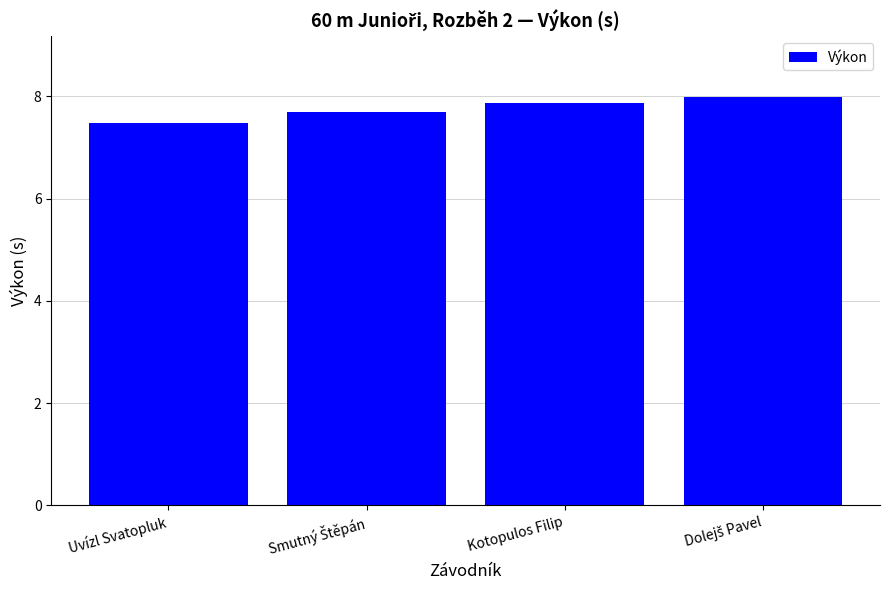

What is the minimum value shown in the chart?

7.5